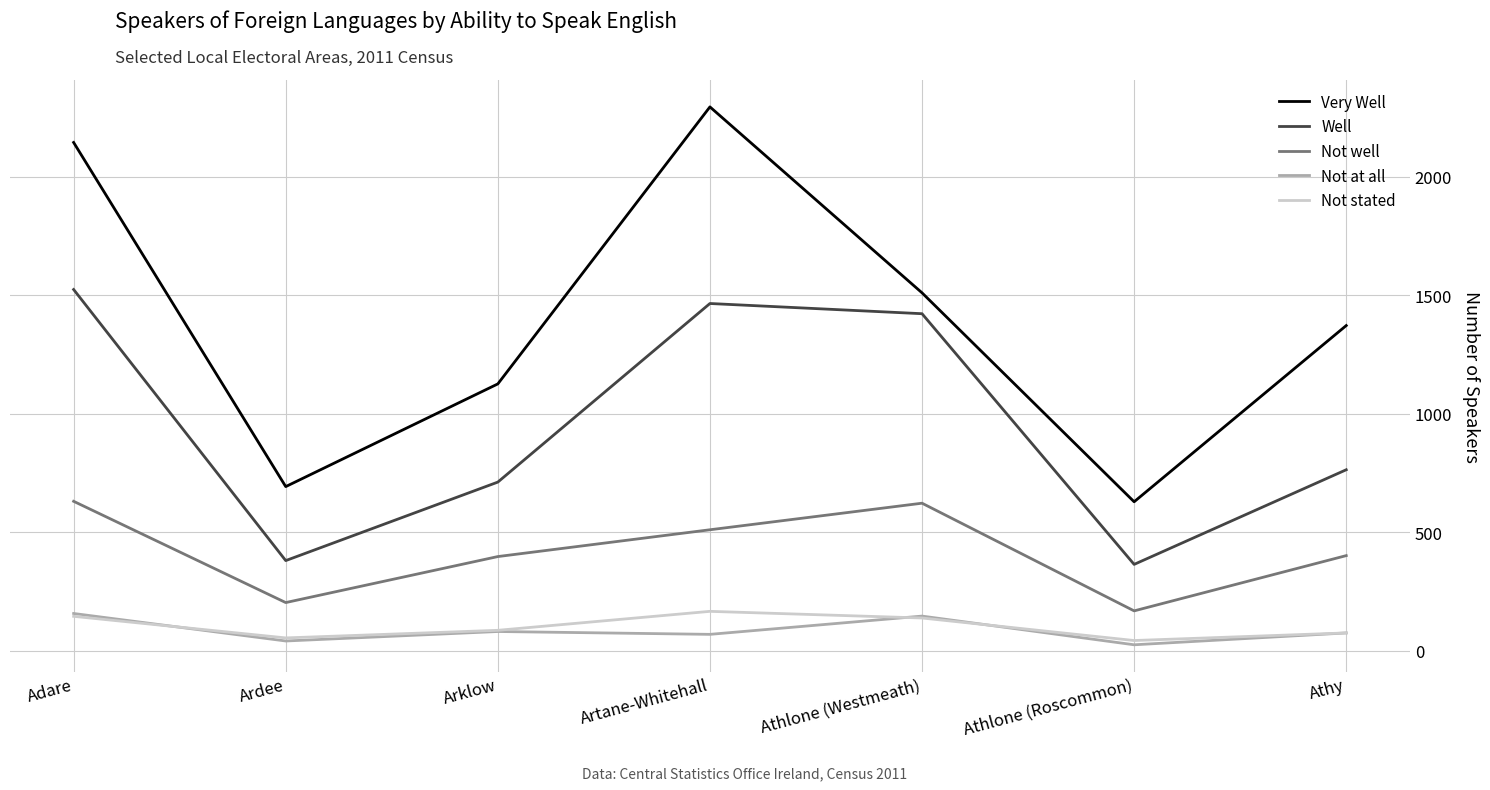

True or false: Very Well and Not stated intersect in this chart.

False